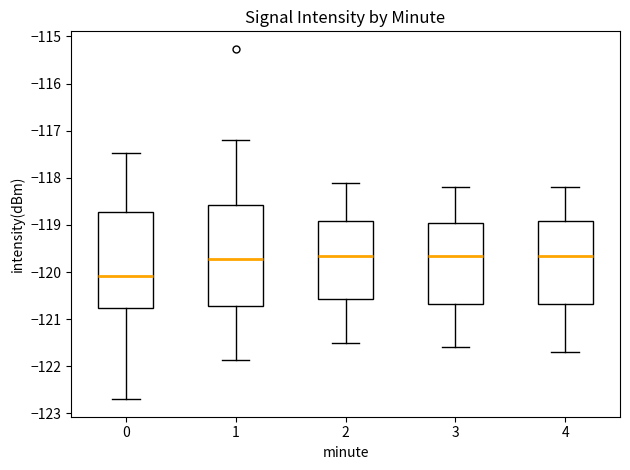

Where does the lower whisker of the box at x = 1 end on the y-axis? The values are not printed on the chart, so give them approximately, as read against the axis.

-121.9